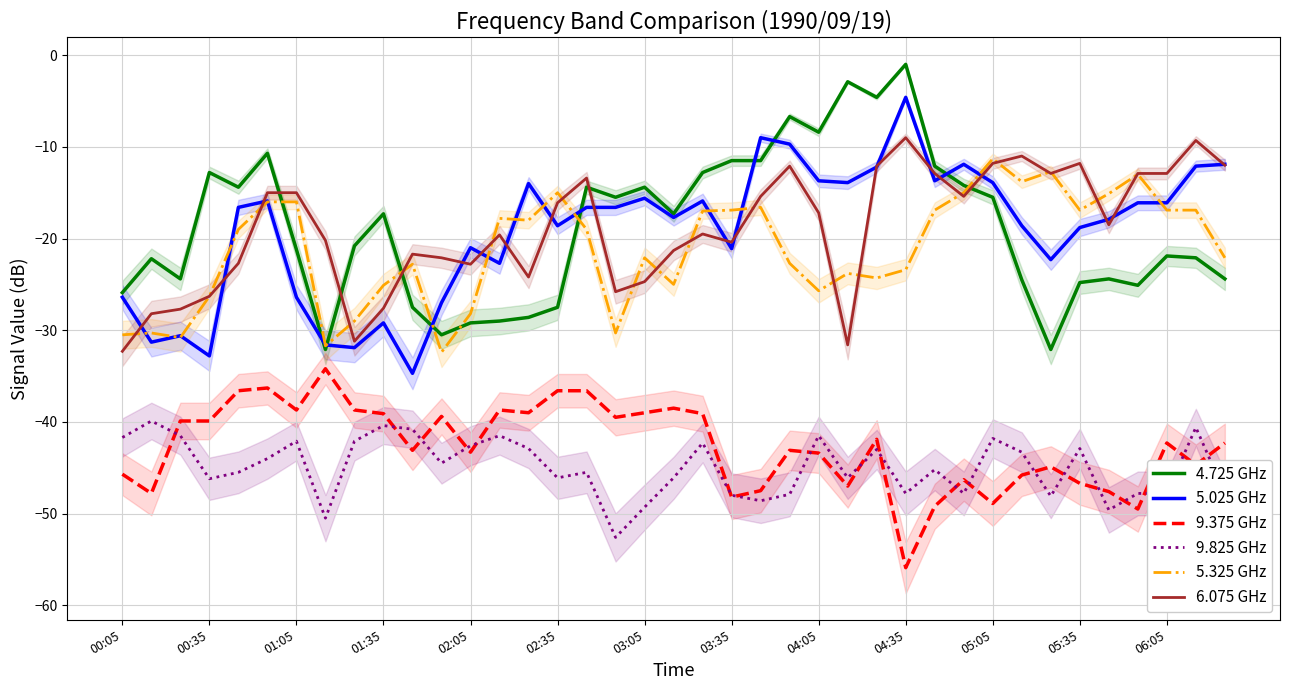

At how many categories does at least one series exceed -35?

39